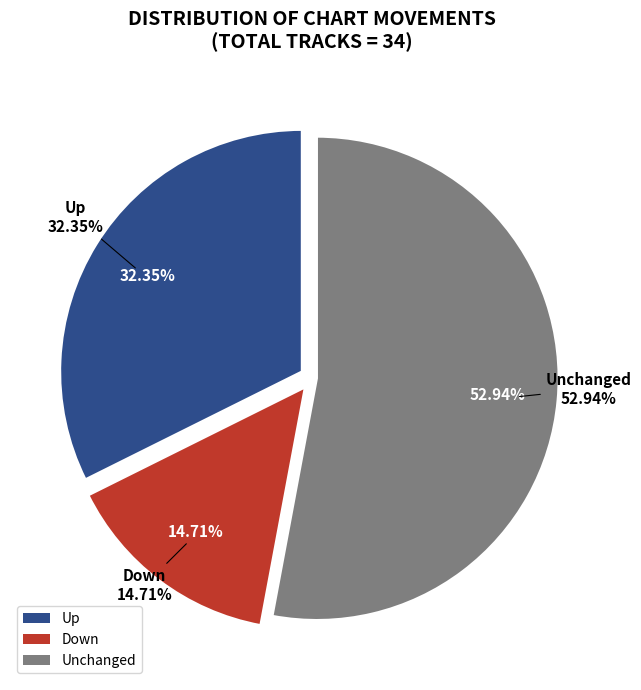

How many slices are in this pie chart?

3